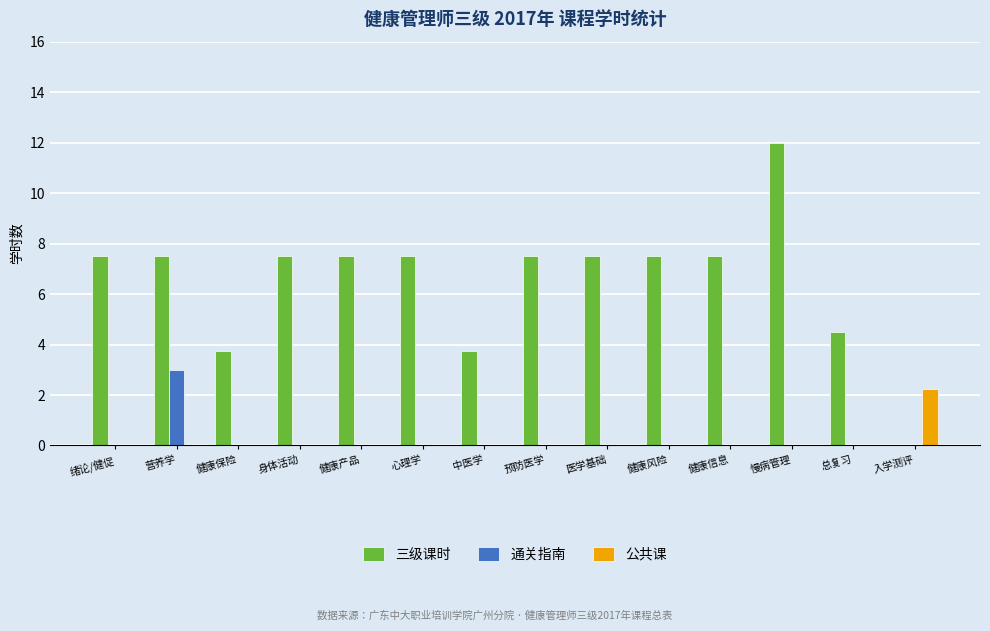

At which category is the sum across all series the highest?

慢病管理